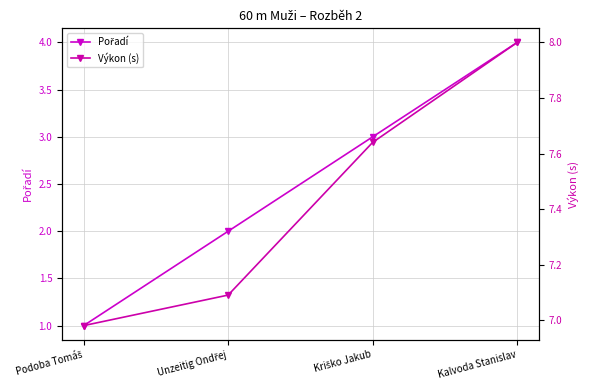

Does the chart have visible grid lines?

Yes